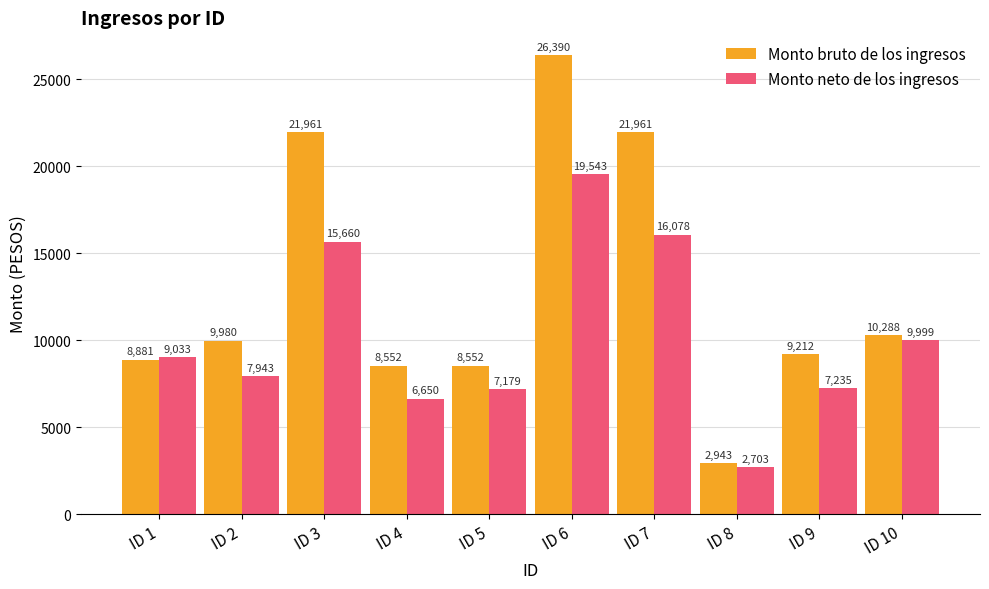

Rank the series at ID 3 from lowest to highest value.

Monto neto de los ingresos, Monto bruto de los ingresos